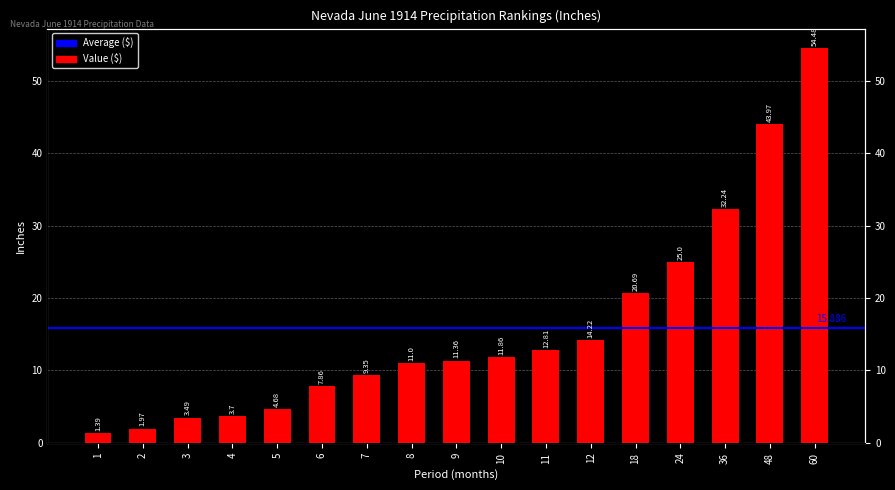

What is the difference between the values at 5 and 48?

39.3